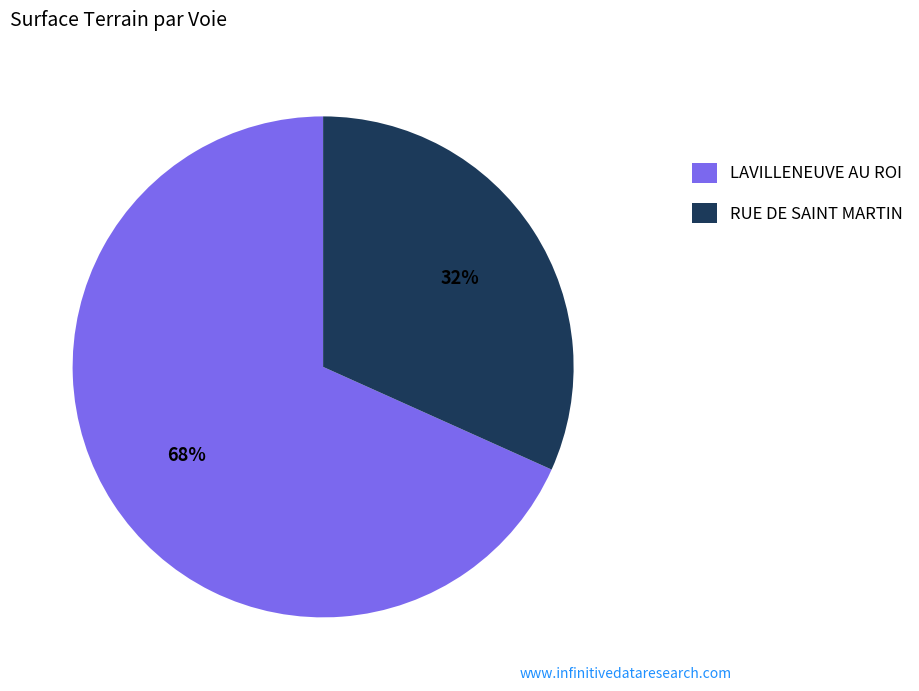

Which slice is the smallest?

RUE DE SAINT MARTIN